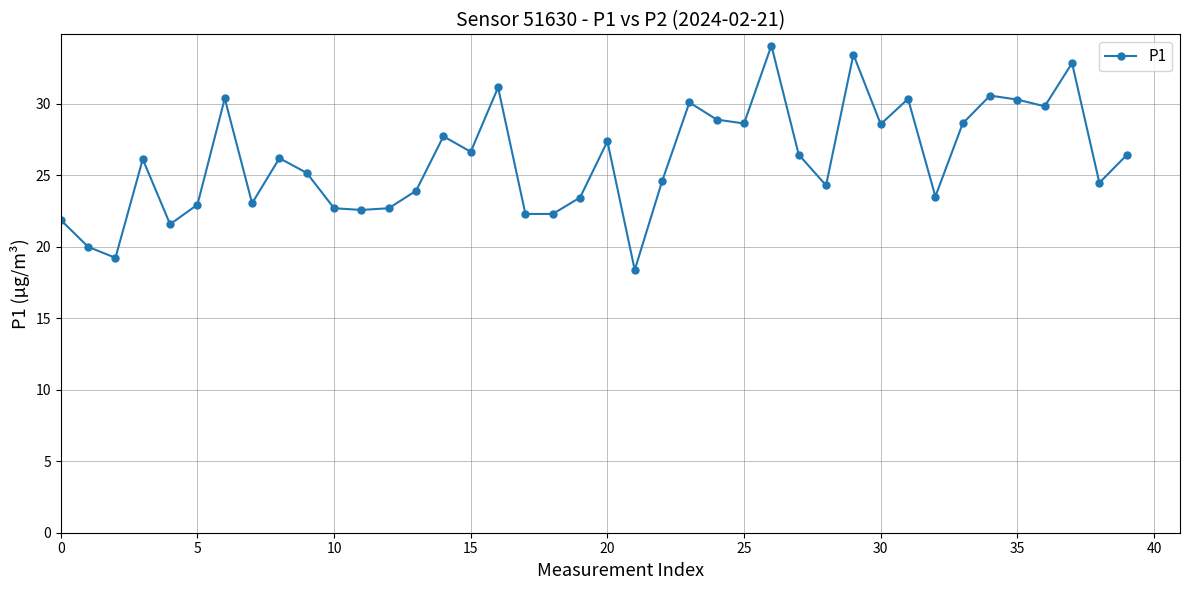

Count the number of categories in the chart.

40